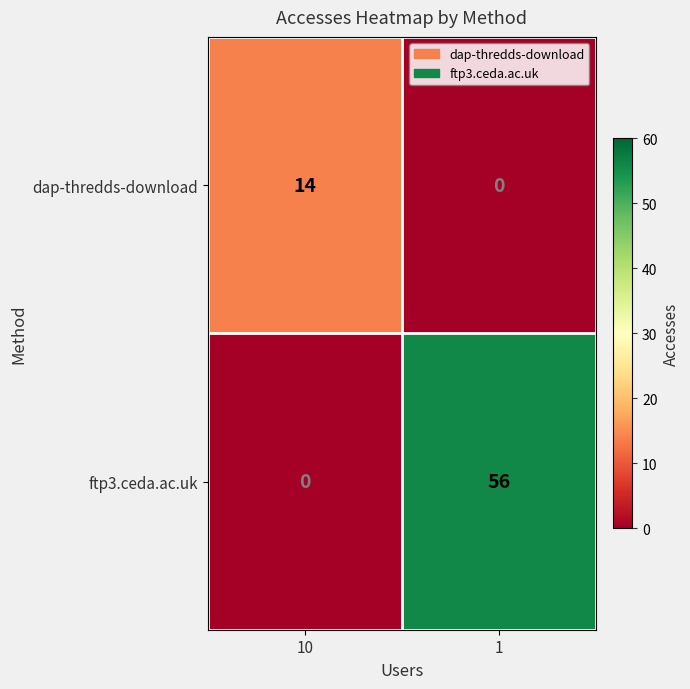

At which category is the sum across all series the highest?

1